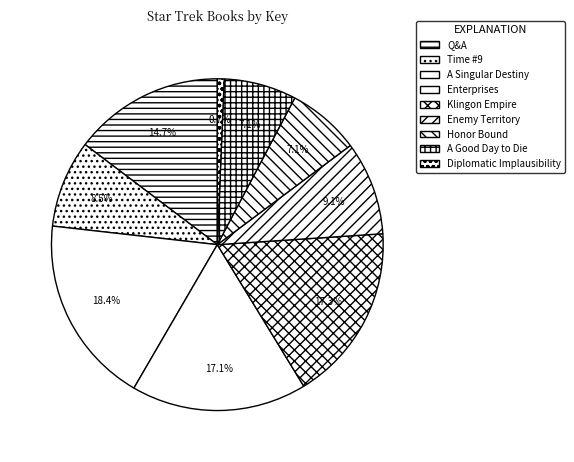

Count the number of slices in the pie.

9